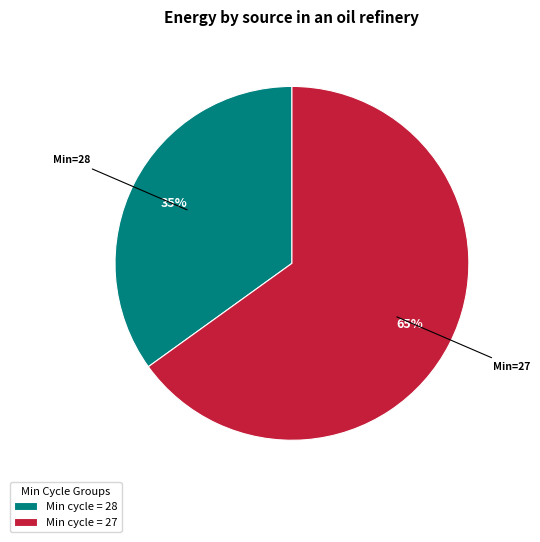

Which category has the smallest portion of the pie?

Min cycle = 28